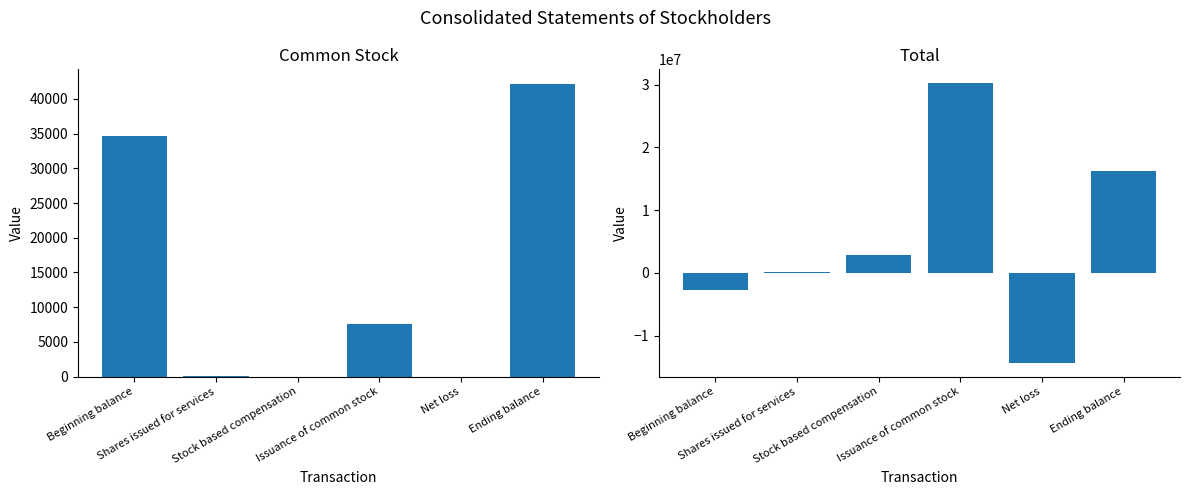

What is the sum of all Common Stock values?

84316